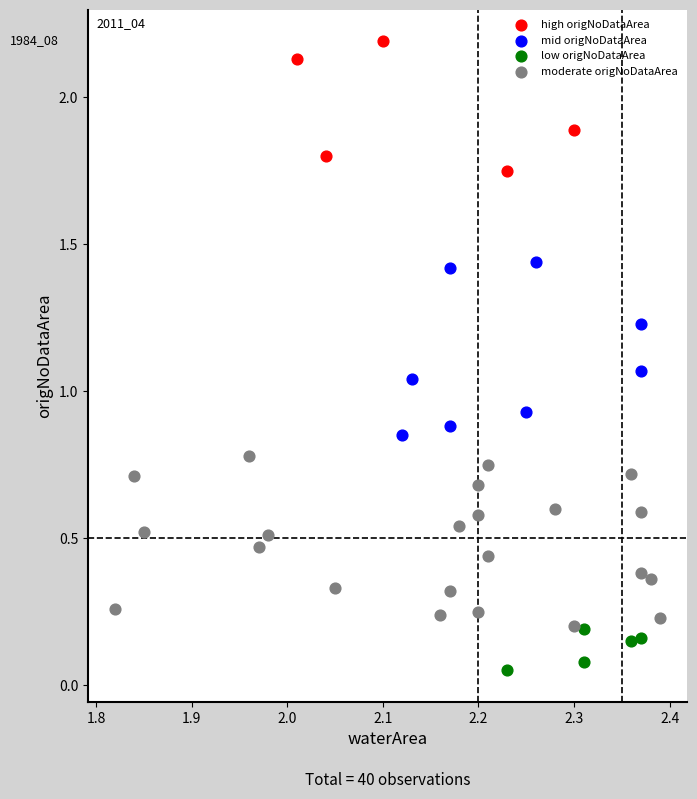

Which series contains the lowest Y value?

low origNoDataArea